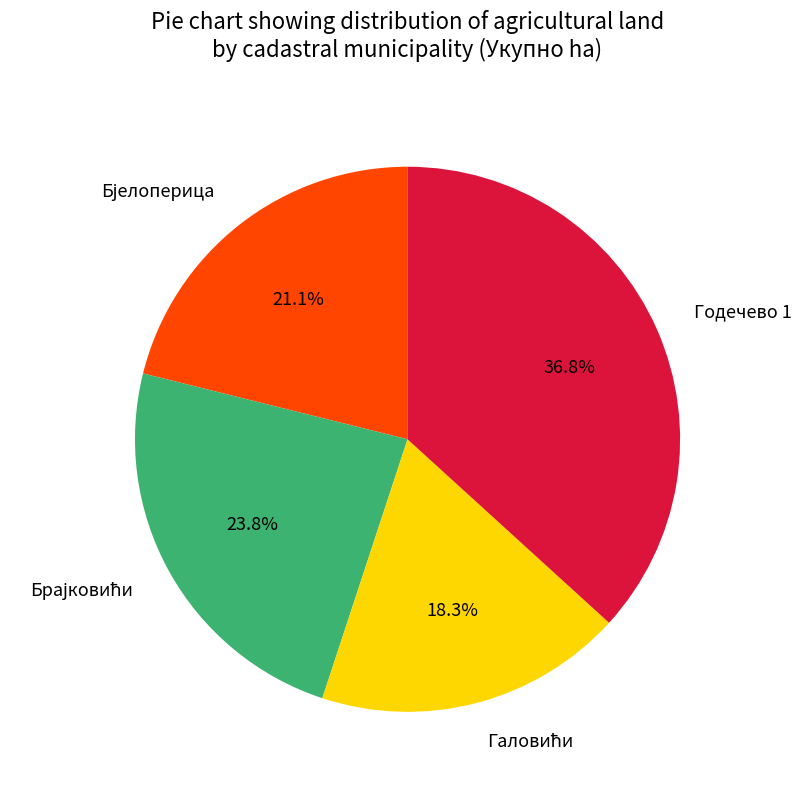

Is there any slice that represents more than half of the pie?

No